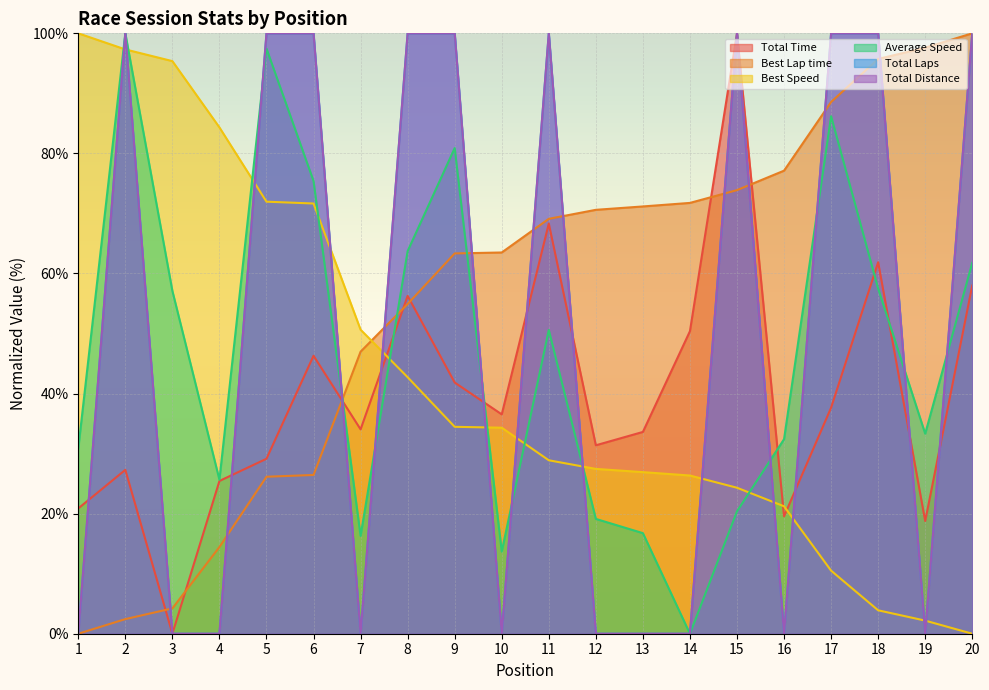

What is the value of the Best Lap time point at the 11th from the left?

69.1